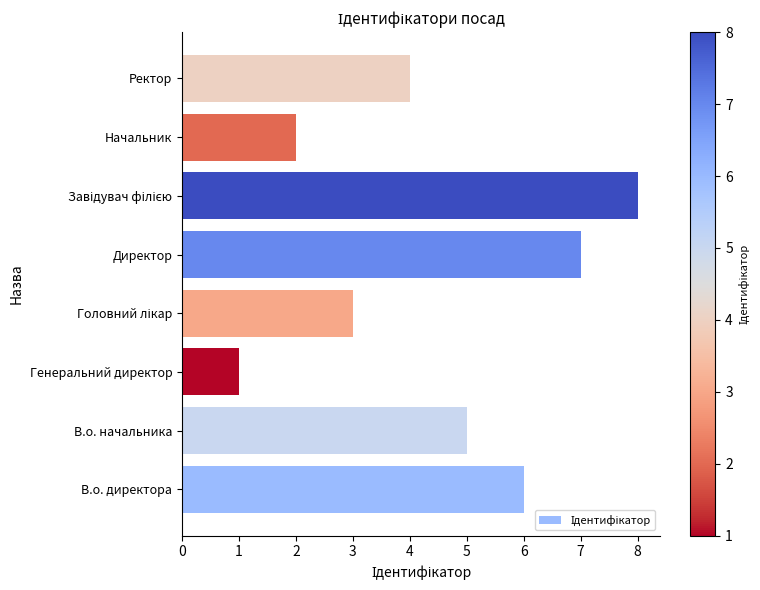

What is the change in value from В.о. директора to Начальник?

-4